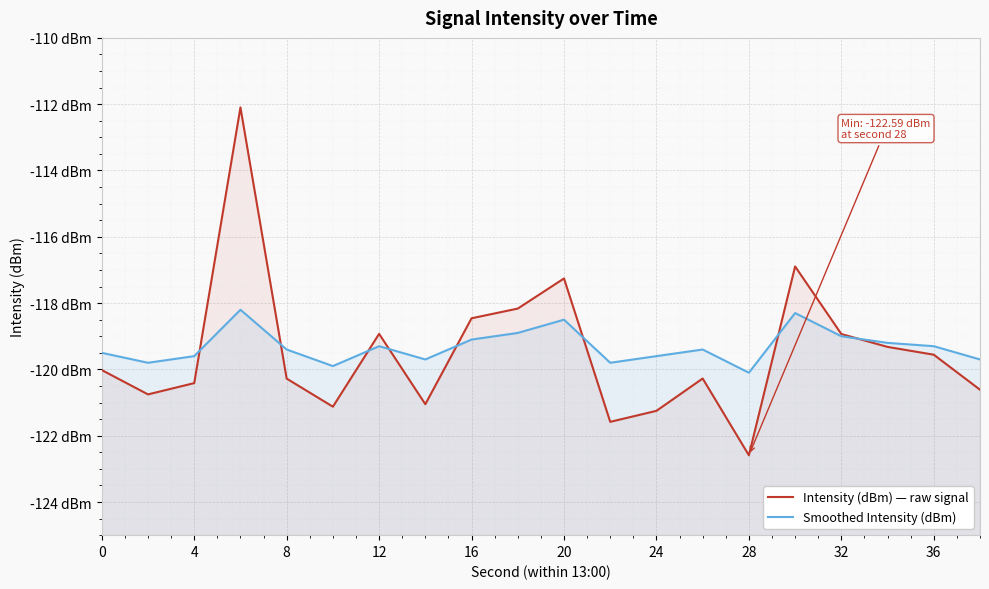

Which series changed the most between −4 and 24?

Intensity (dBm) — raw signal